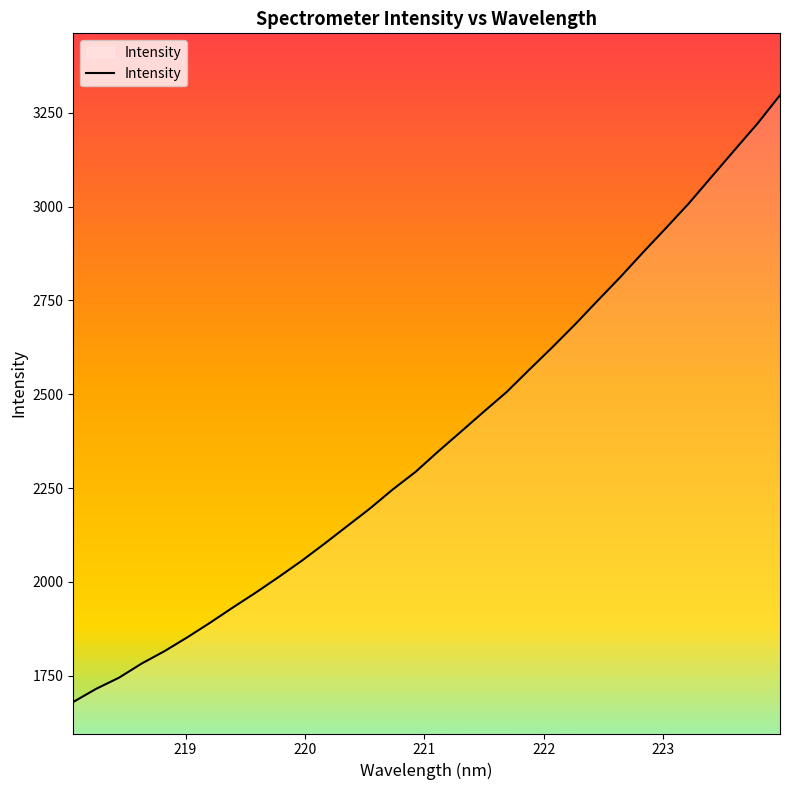

What is the maximum value shown in the chart?

3296.6